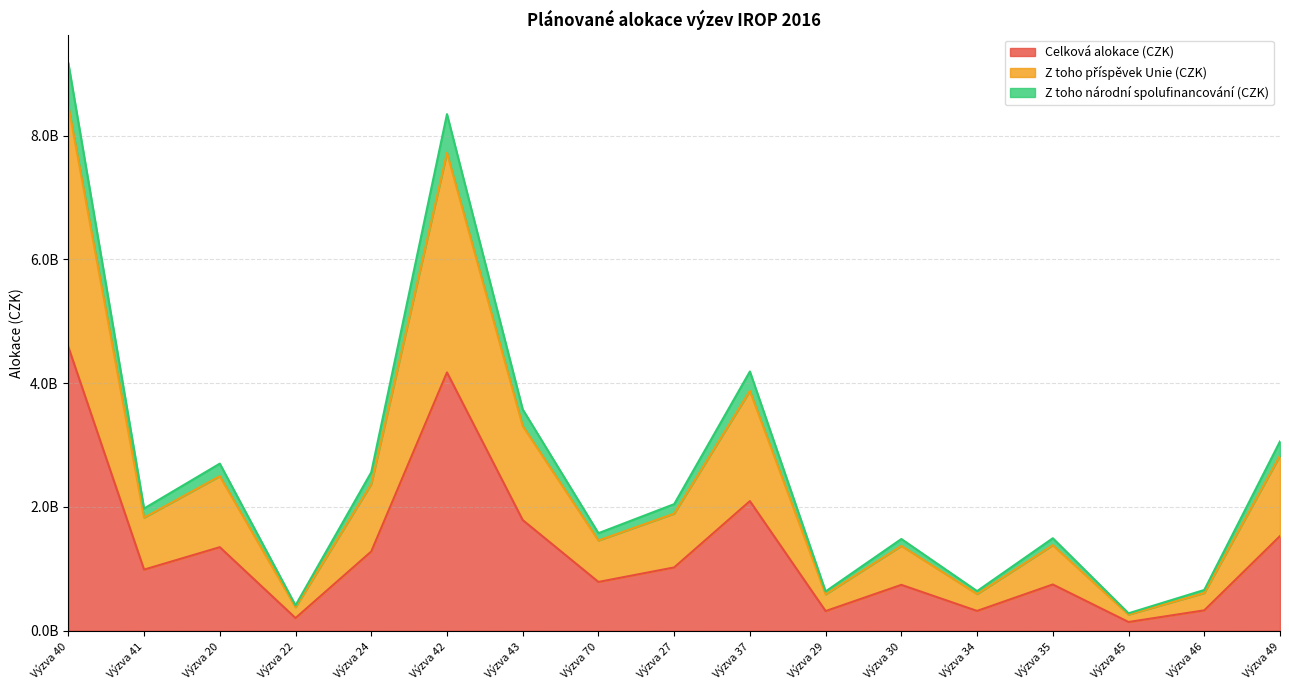

At which label does Celková alokace (CZK) reach its peak?

Výzva 40